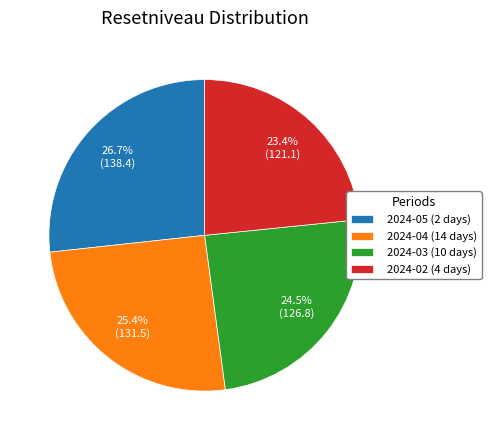

How many segments does this pie chart have?

4